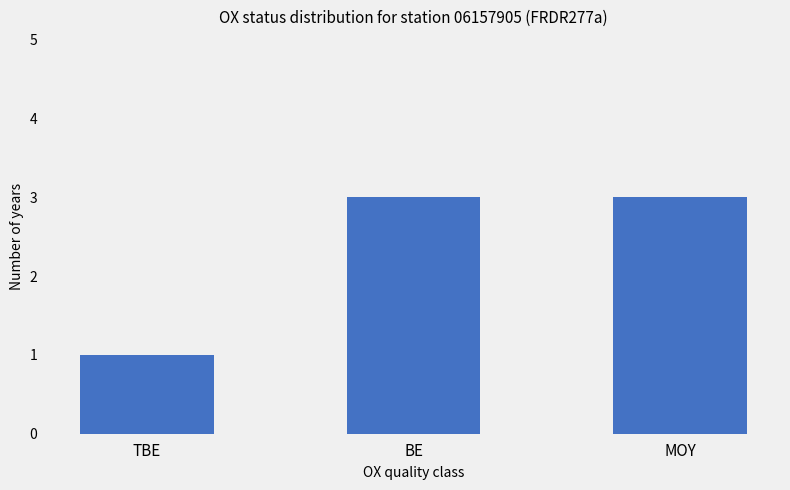

What is the label of the 2nd bar from the left?

BE